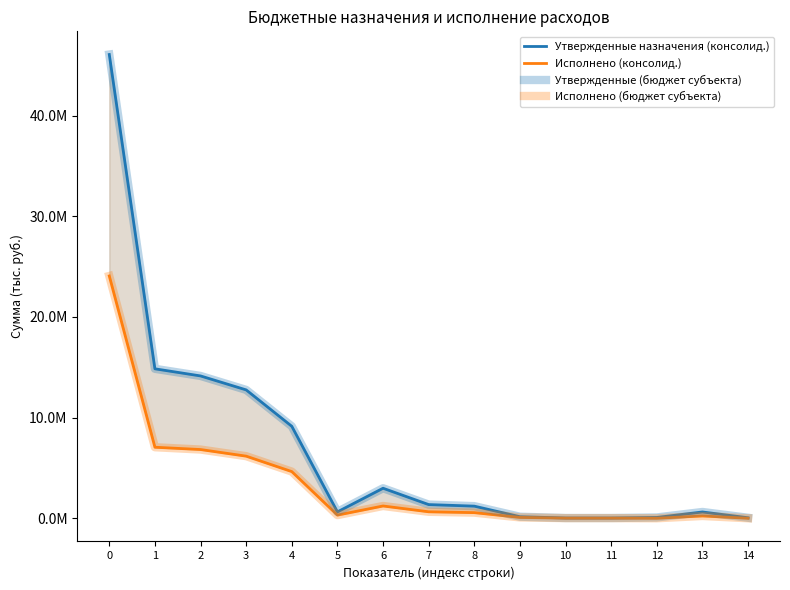

Rank the categories by Исполнено (бюджет субъекта) value from highest to lowest.

0, 1, 2, 3, 4, 6, 7, 8, 5, 13, 9, 10, 11, 12, 14